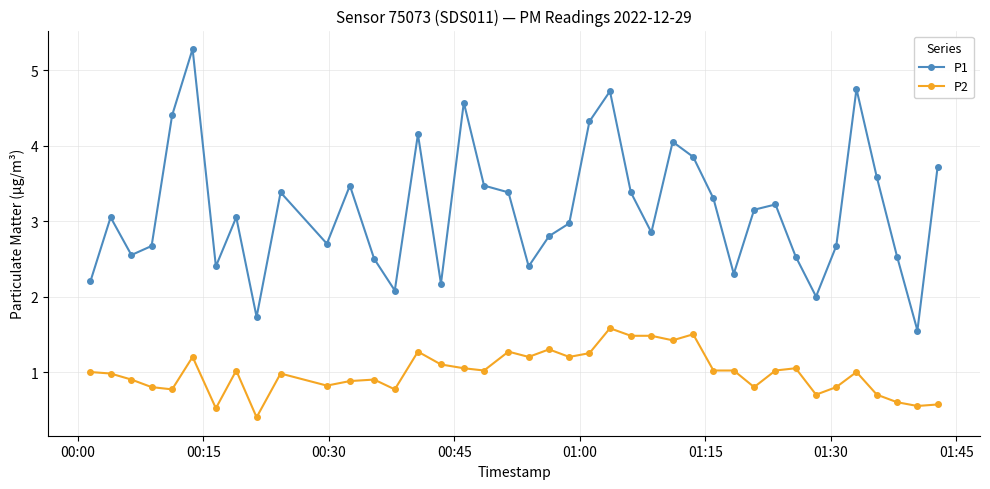

True or false: P2 and P1 cross at least once.

False